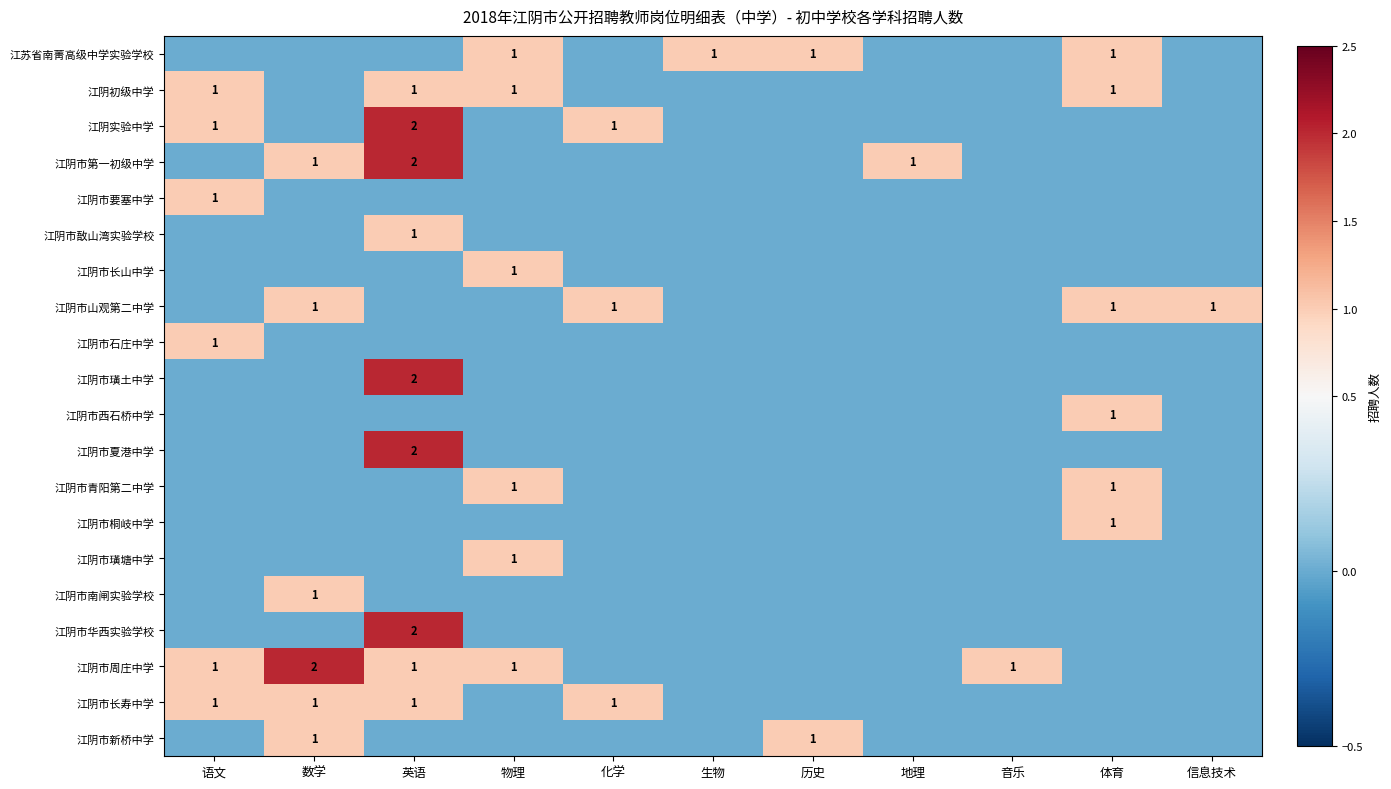

Is it true that 江阴初级中学 equals 0 at 体育?

False